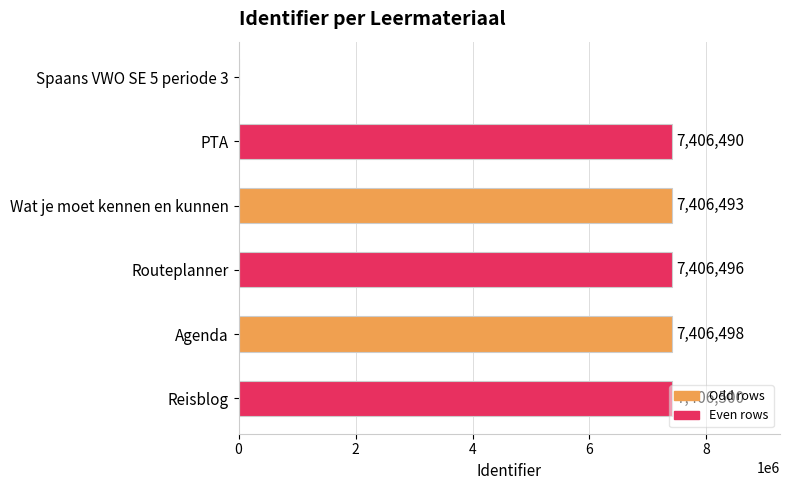

What is the greatest value displayed?

7406500